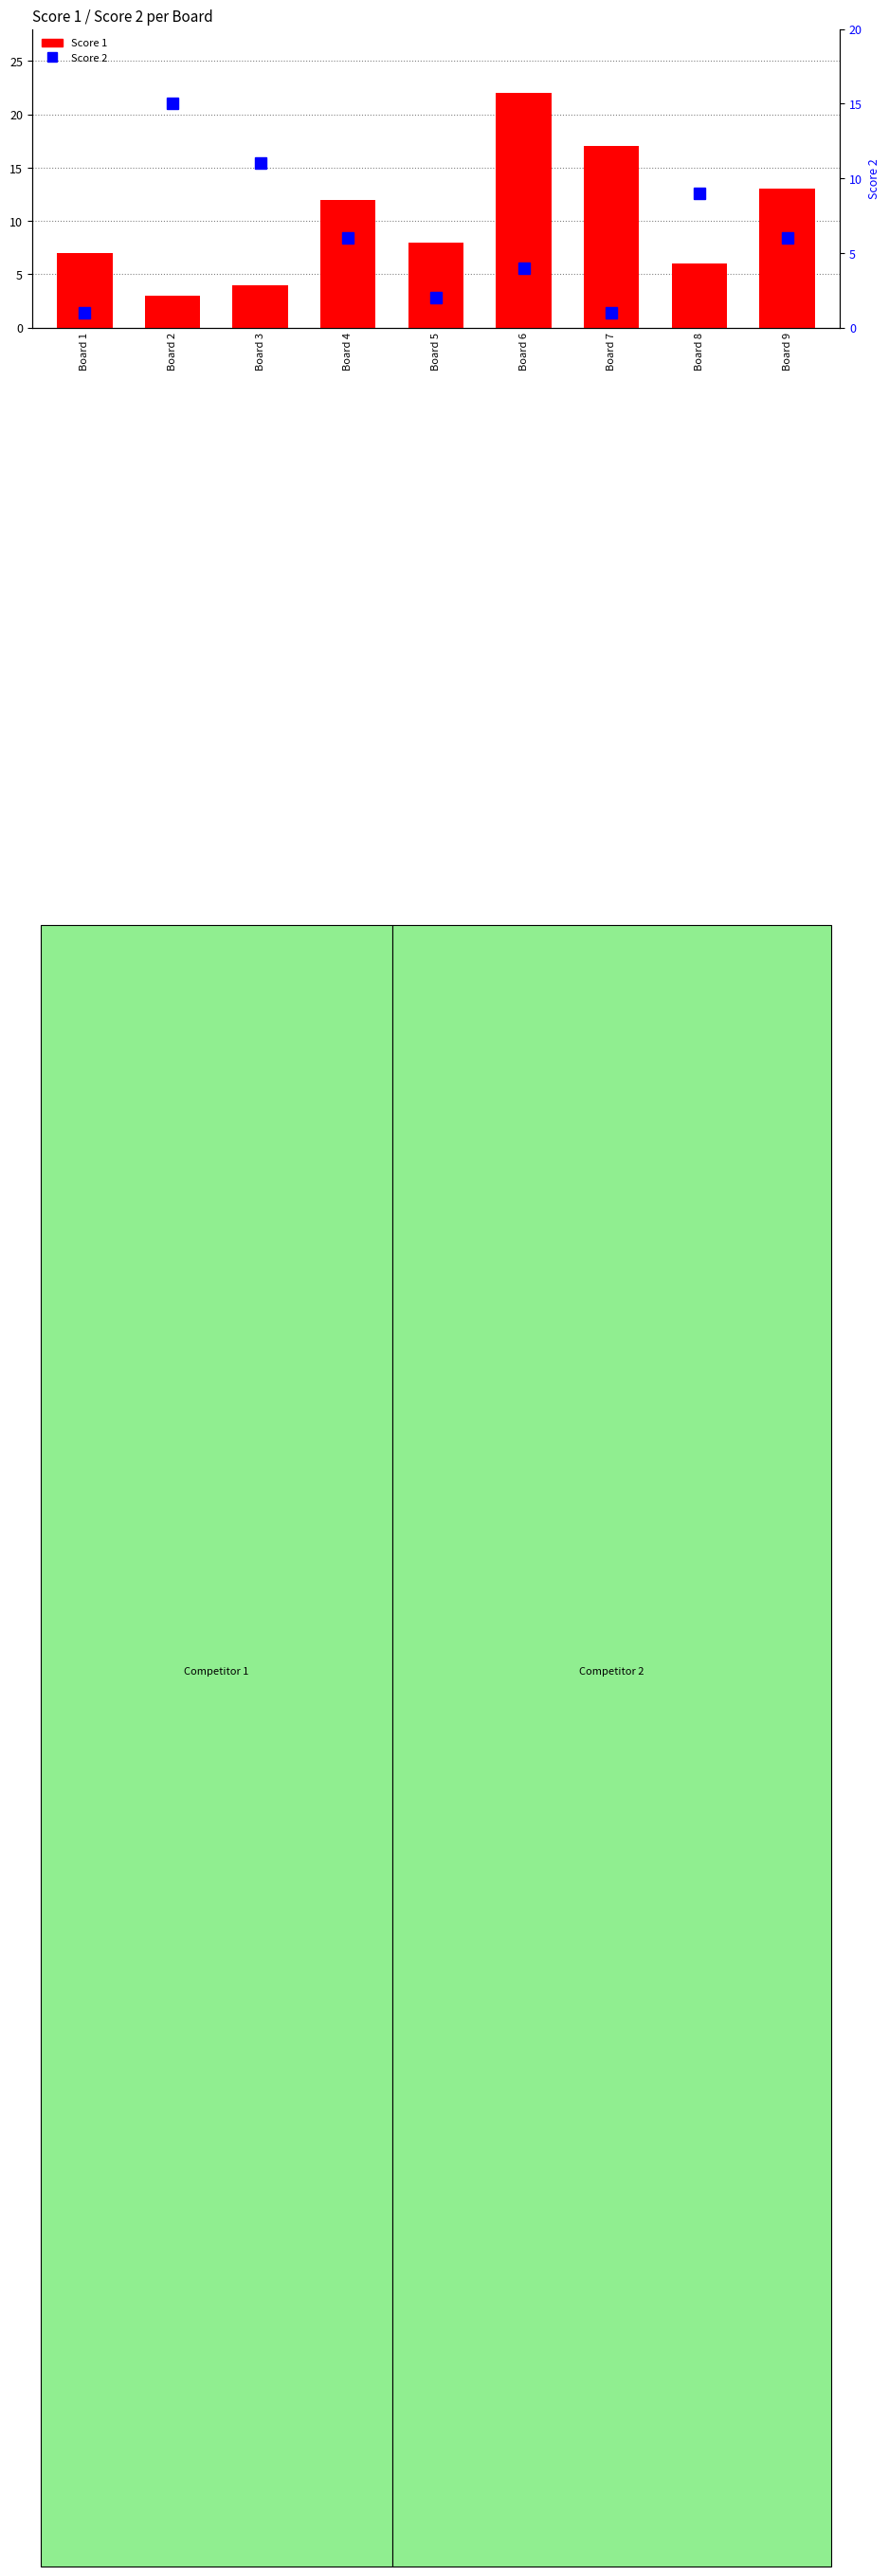

Reading right to left, transcribe all the data shown in this chart.

Score 1: 13	6	17	22	8	12	4	3	7
Score 2: 6	9	1	4	2	6	11	15	1